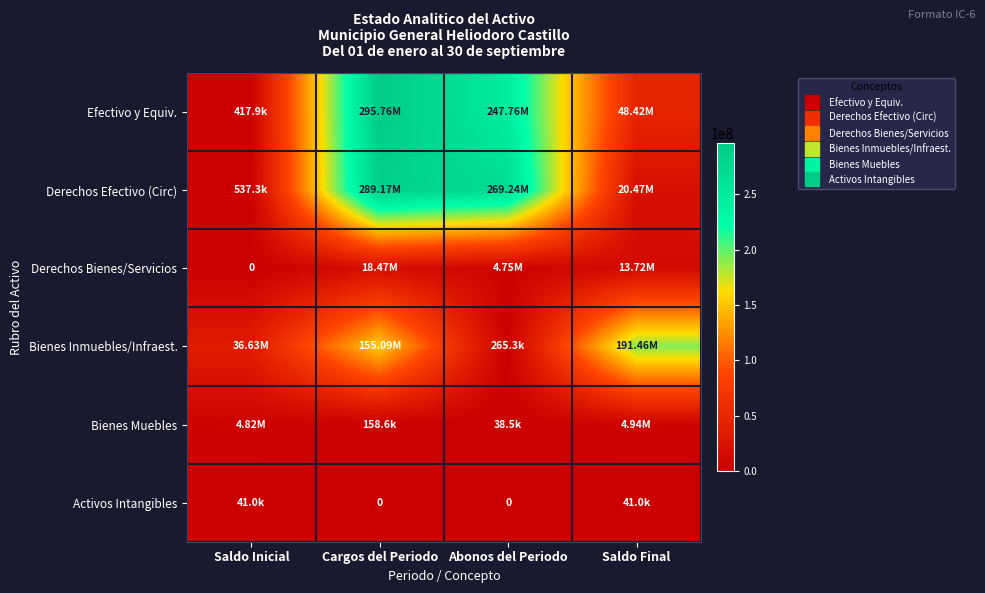

What is the sum of all Bienes Muebles values?

9953350.3